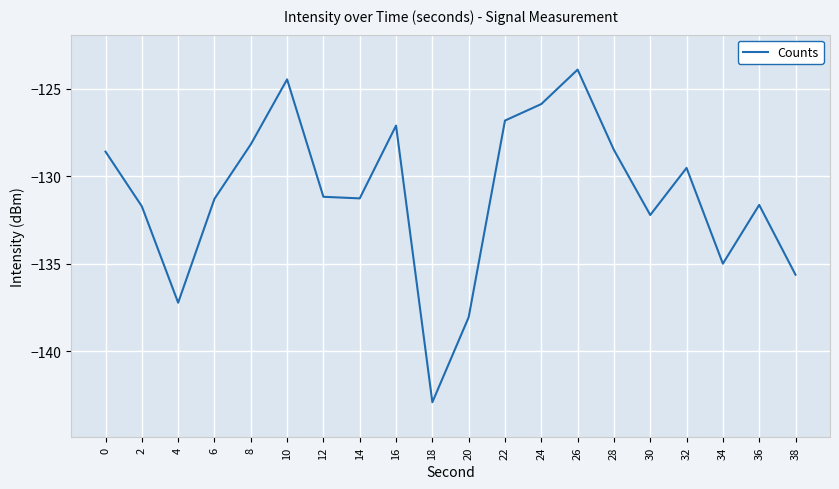

Which category has the lowest value across all series?

18